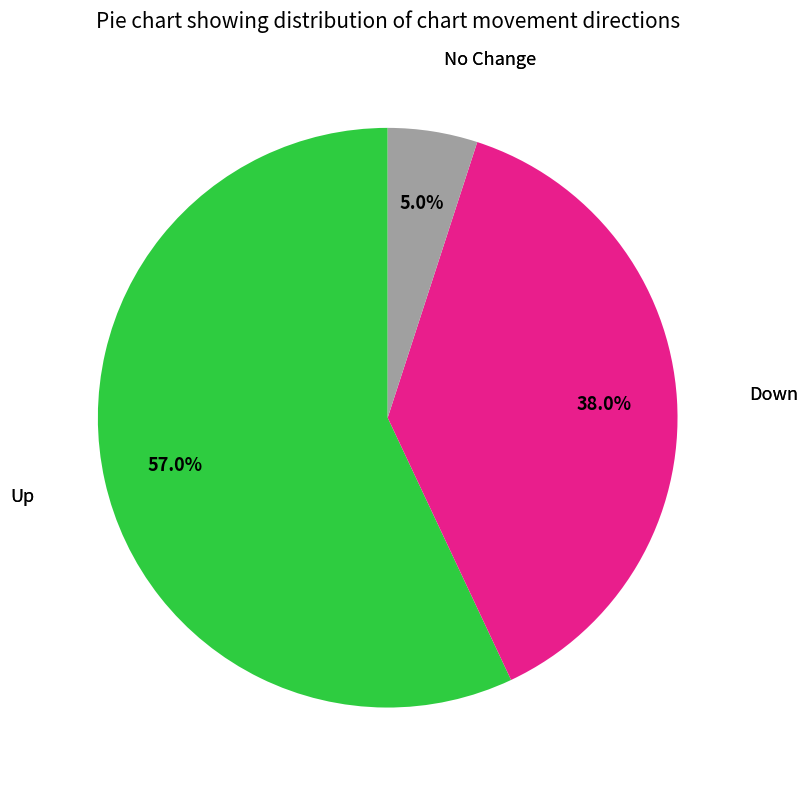

Does Up account for over 50% of the chart?

Yes